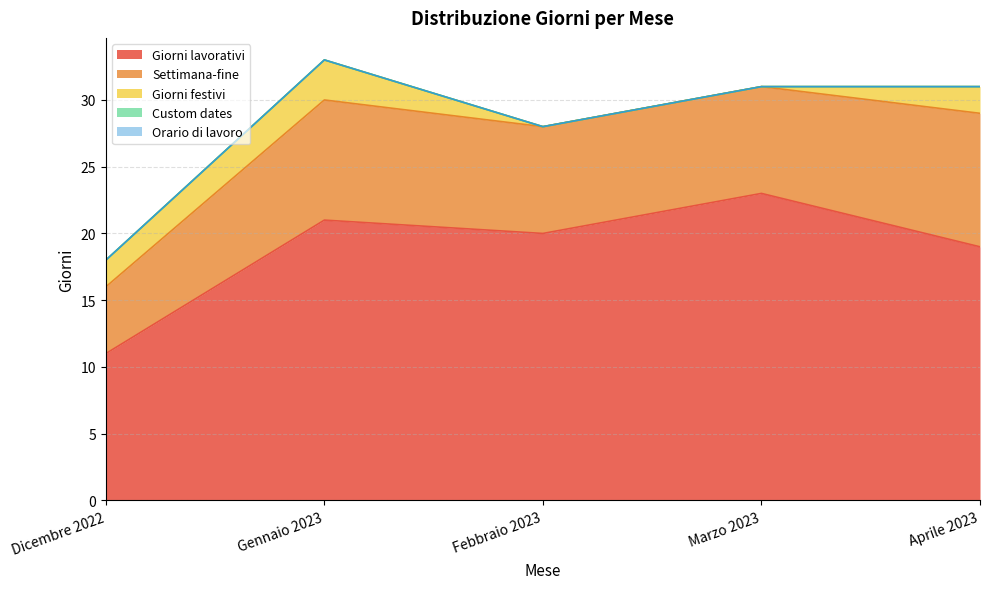

Which series changed the most between Dicembre 2022 and Gennaio 2023?

Giorni lavorativi